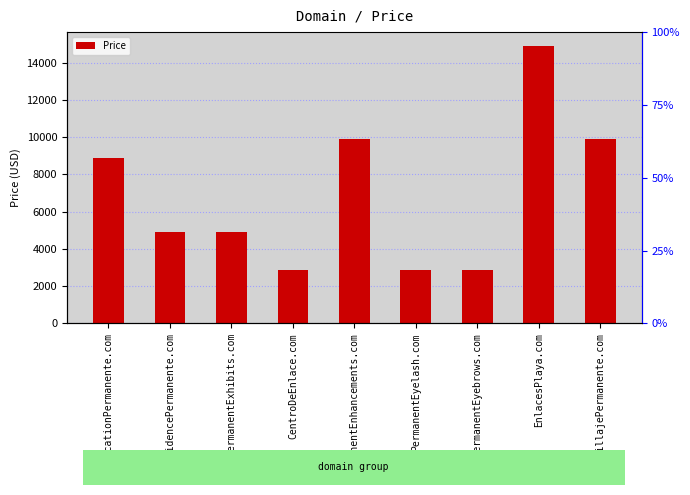

List the labels in order of value, smallest first.

CentroDeEnlace.com, PermanentEyelash.com, SemiPermanentEyebrows.com, ResidencePermanente.com, PermanentExhibits.com, EducationPermanente.com, PermanentEnhancements.com, MaquillajePermanente.com, EnlacesPlaya.com